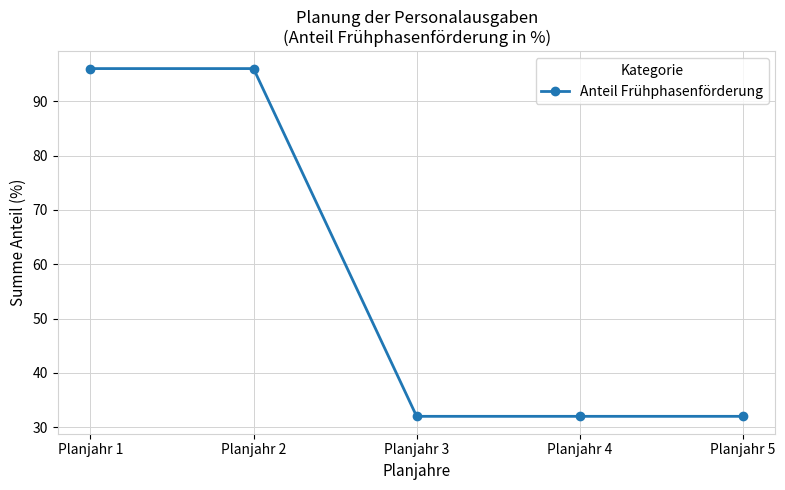

The chart shows a value of 32 at Planjahr 3. True or false?

True